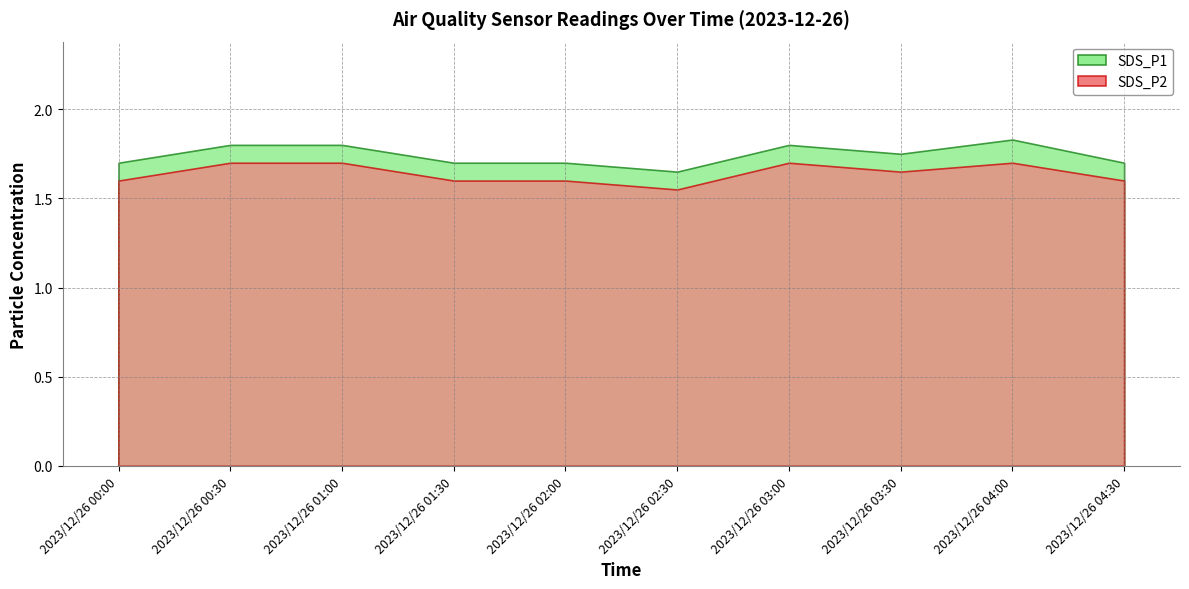

How many interior local peaks does the SDS_P1 series have?

2